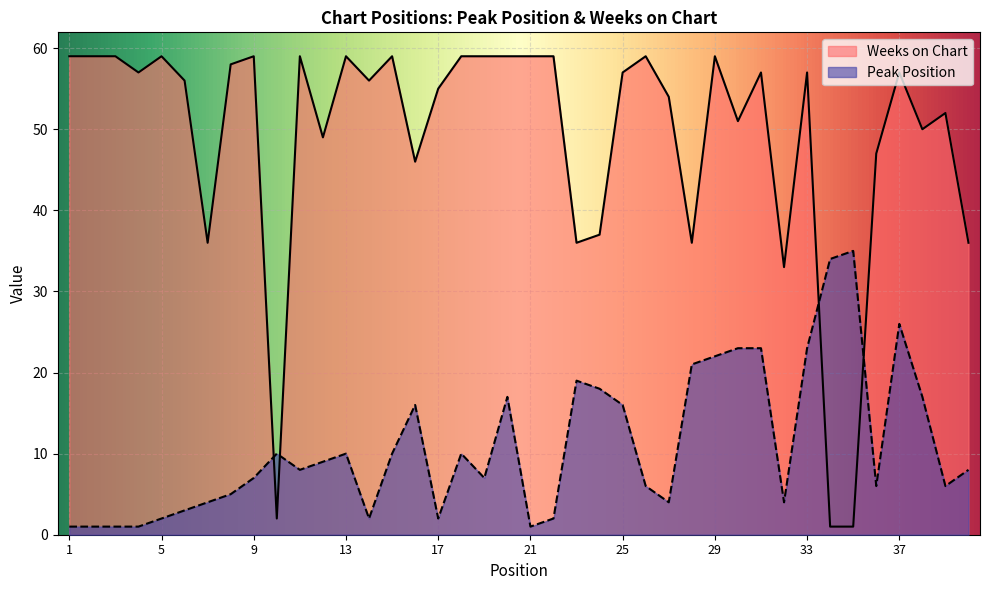

Is it true that Weeks on Chart equals 37 at 24?

True